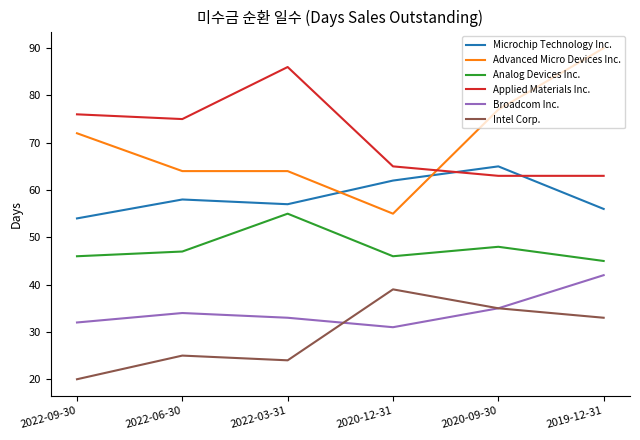

What is the difference between the maximum and second lowest values in the Advanced Micro Devices Inc. series?

26